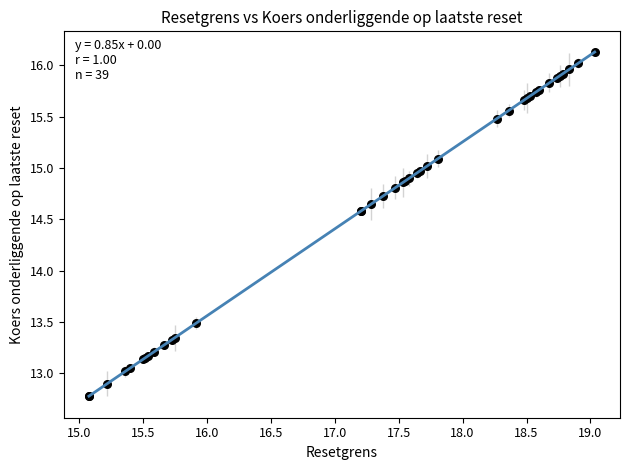

What Y value in the scatter plot is closest to 14?

13.5